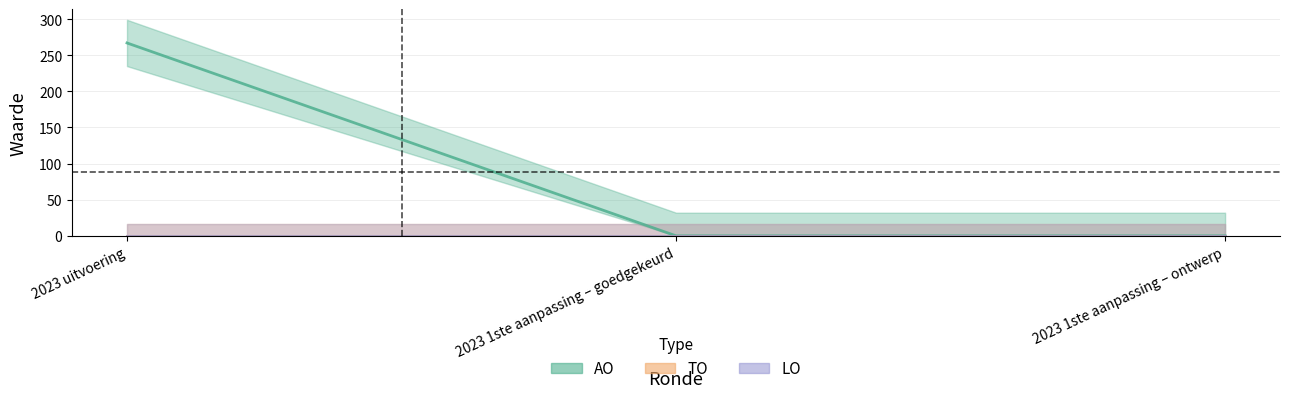

Reading left to right, transcribe all the data shown in this chart.

AO: 2023 uitvoering=267	2023 1ste aanpassing – goedgekeurd=0	2023 1ste aanpassing – ontwerp=0
TO: 2023 uitvoering=0	2023 1ste aanpassing – goedgekeurd=0	2023 1ste aanpassing – ontwerp=0
LO: 2023 uitvoering=0	2023 1ste aanpassing – goedgekeurd=0	2023 1ste aanpassing – ontwerp=0